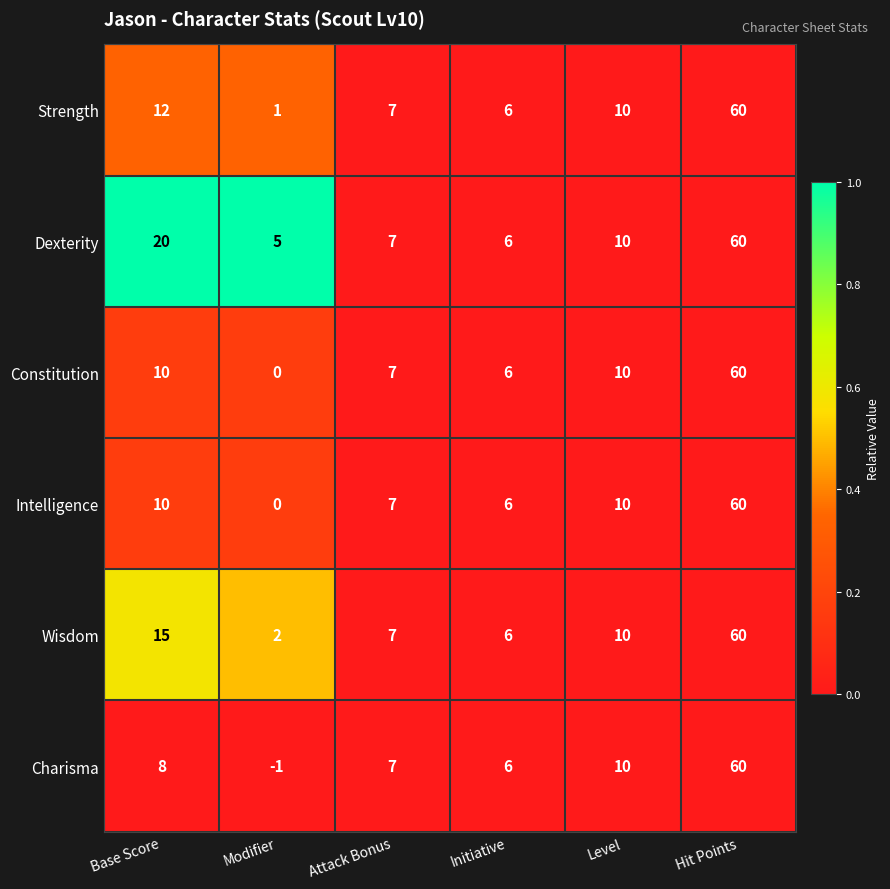

How many values in the Constitution series are below 10?

3